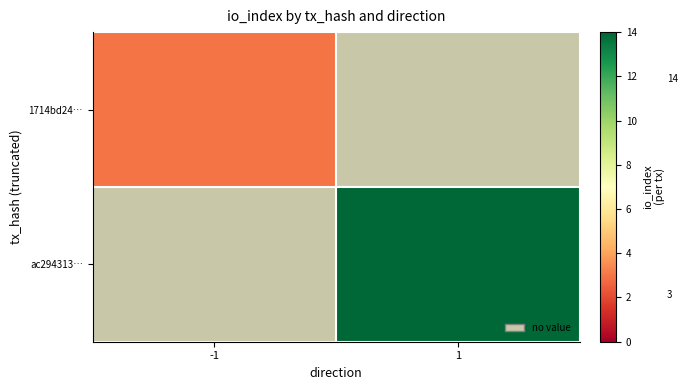

The value of 1714bd24… at -1 is 1.8. True or false?

False